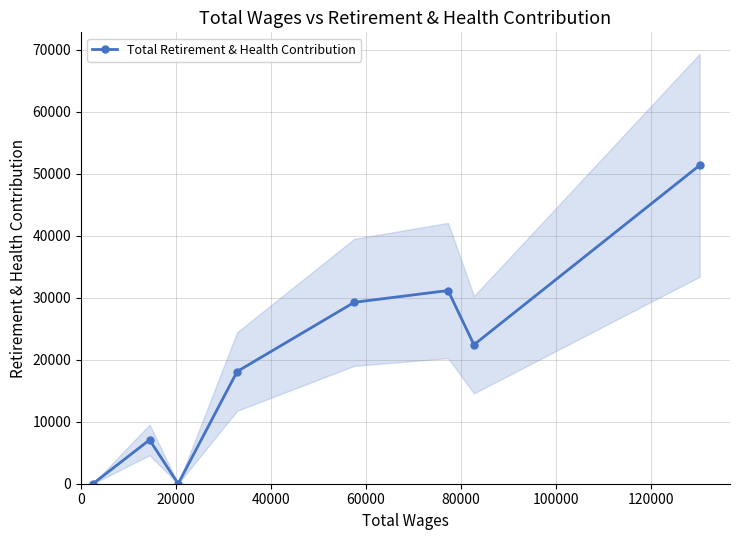

In Total Retirement & Health Contribution, how many points are lower than both neighbors (excluding endpoints)?

2